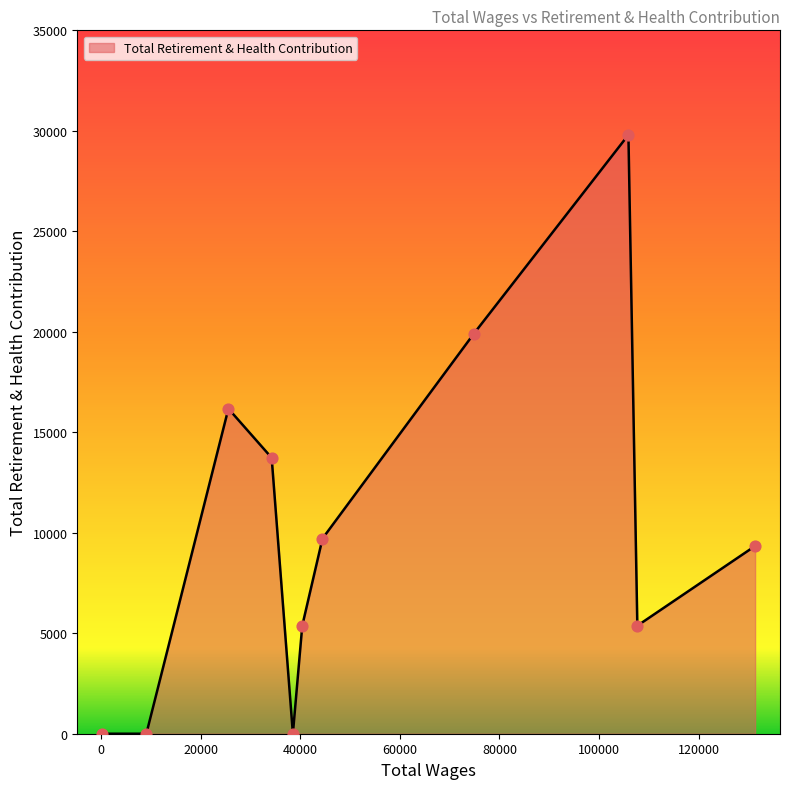

Which has a higher value, 219.0 or 105888.0?

105888.0